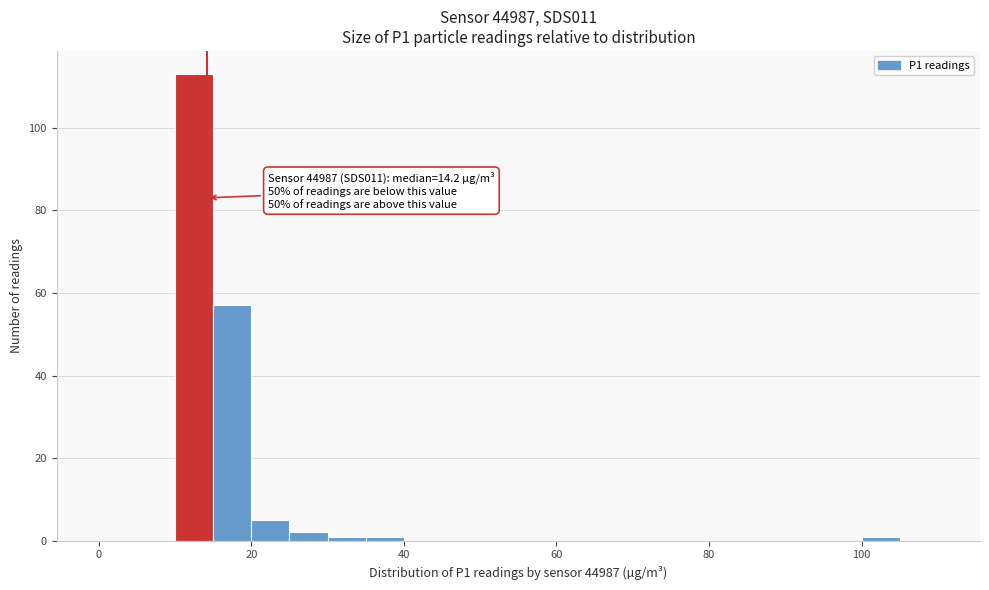

Read against the x-axis, roughly where is the centre of the tallest bar?

12